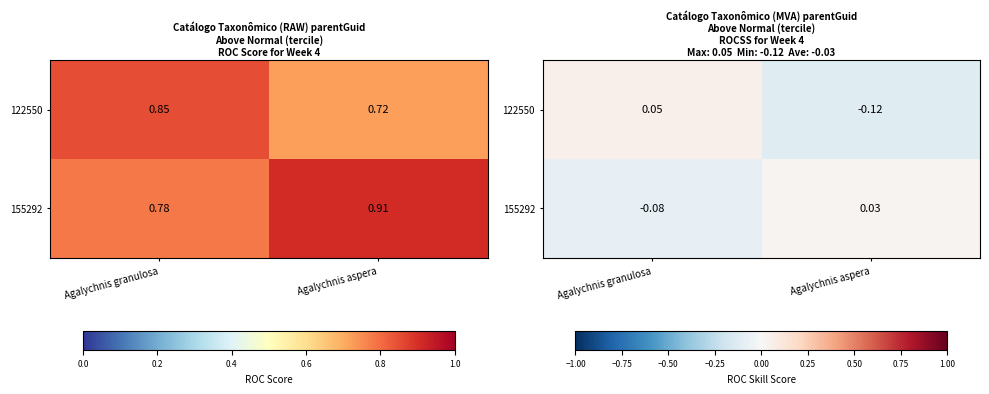

Which series has the largest range (max minus min)?

122550